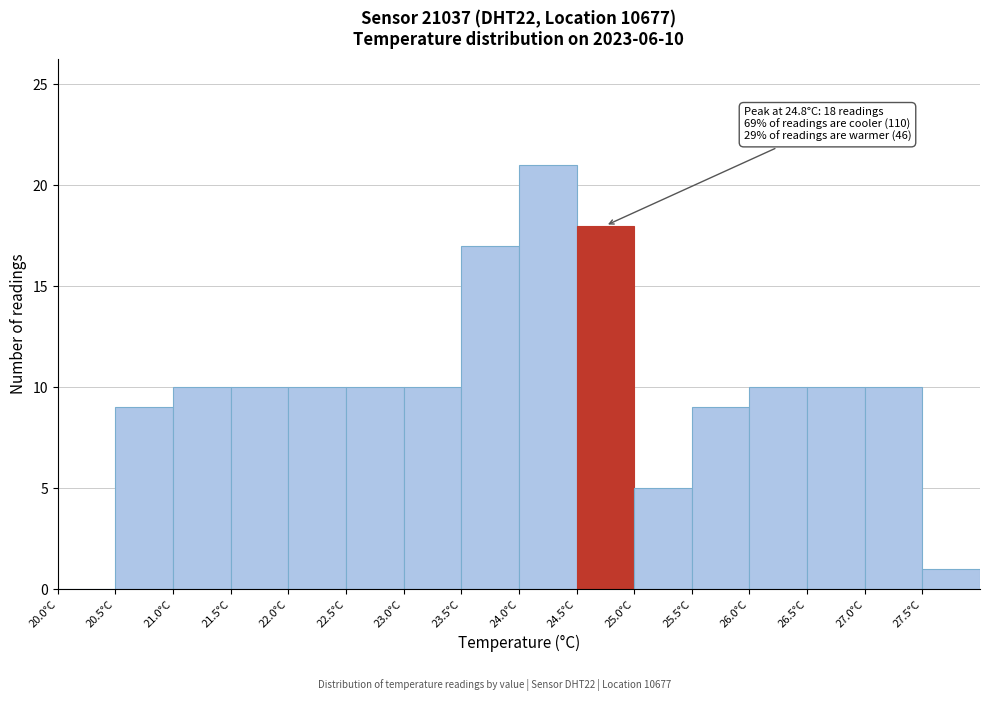

Over which range of the x-axis is the bar tallest?

24.0 to 24.5